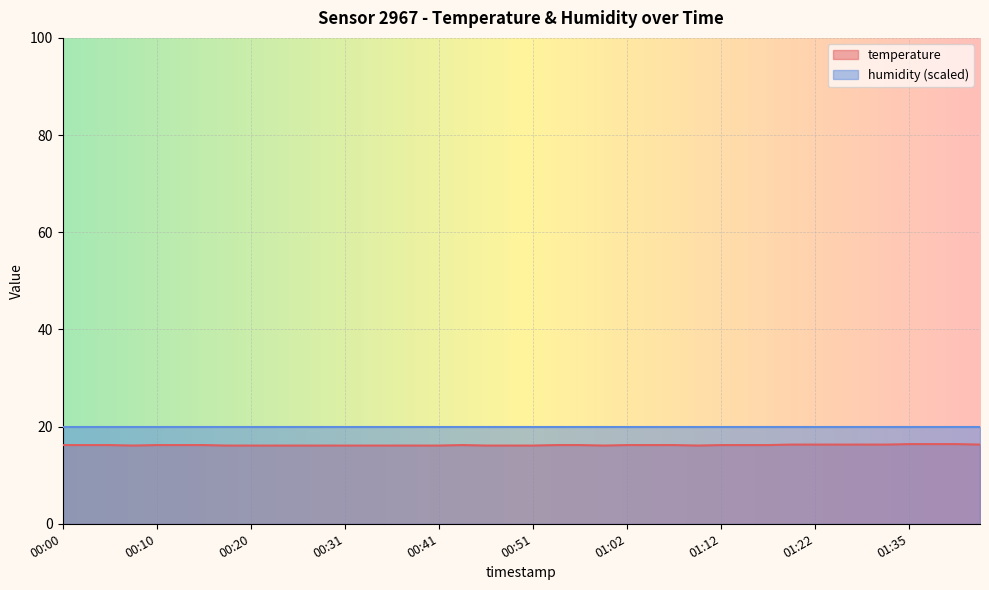

How many interior local peaks (higher than both neighbors) does the data have?

1